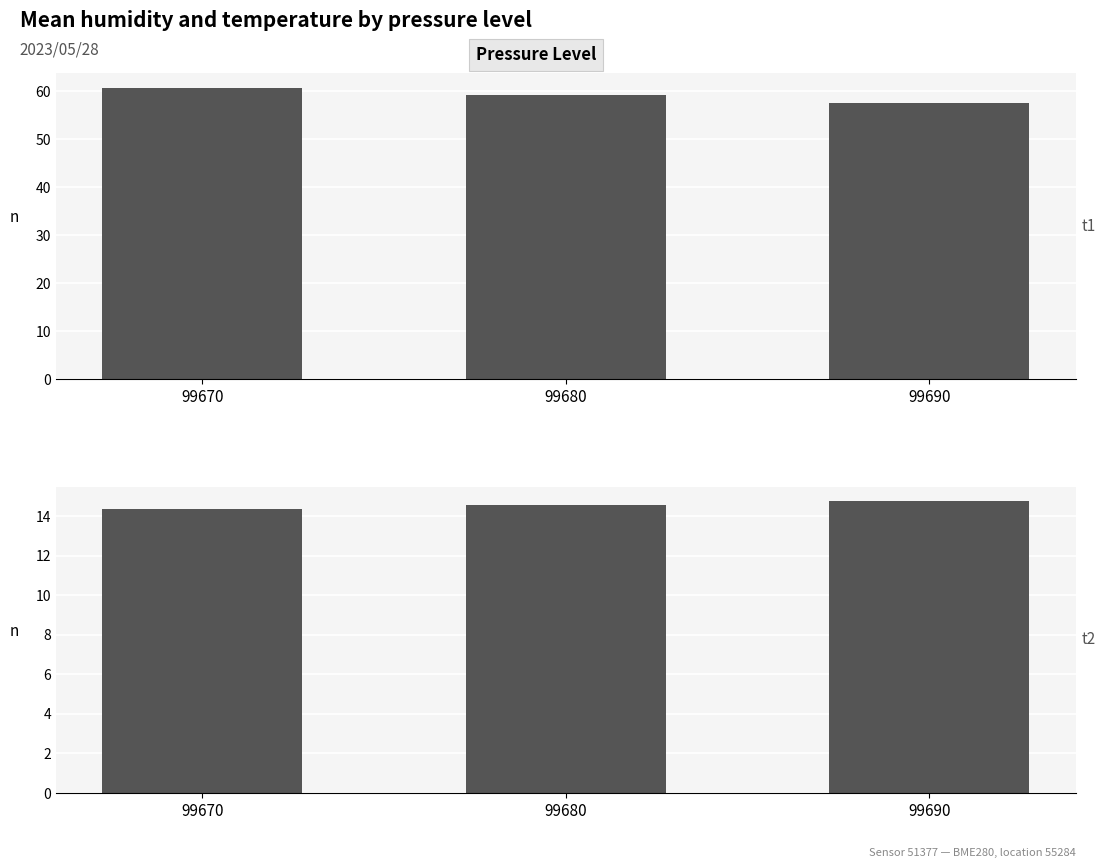

Where does the humidity series first go above 59?

99670